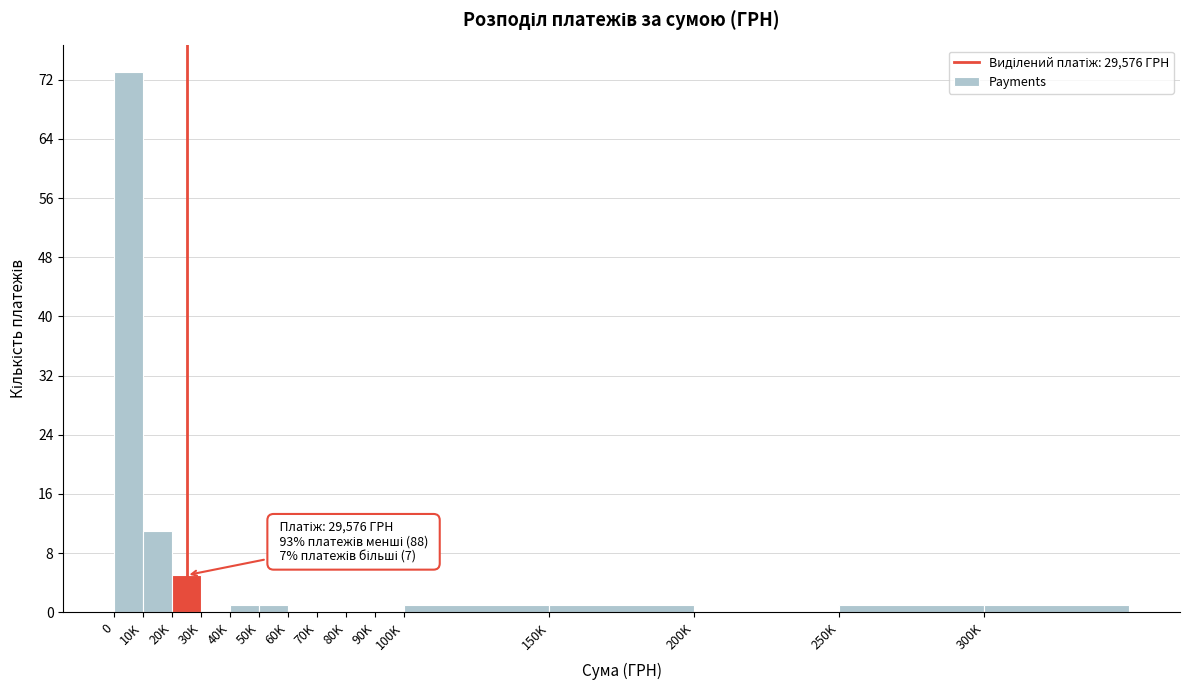

Reading left to right, transcribe all the data shown in this chart.

0=73	10K=11	20K=5	30K=0	40K=1	50K=1	60K=0	70K=0	80K=0	90K=0	100K=1	150K=1	200K=0	250K=1	300K=1